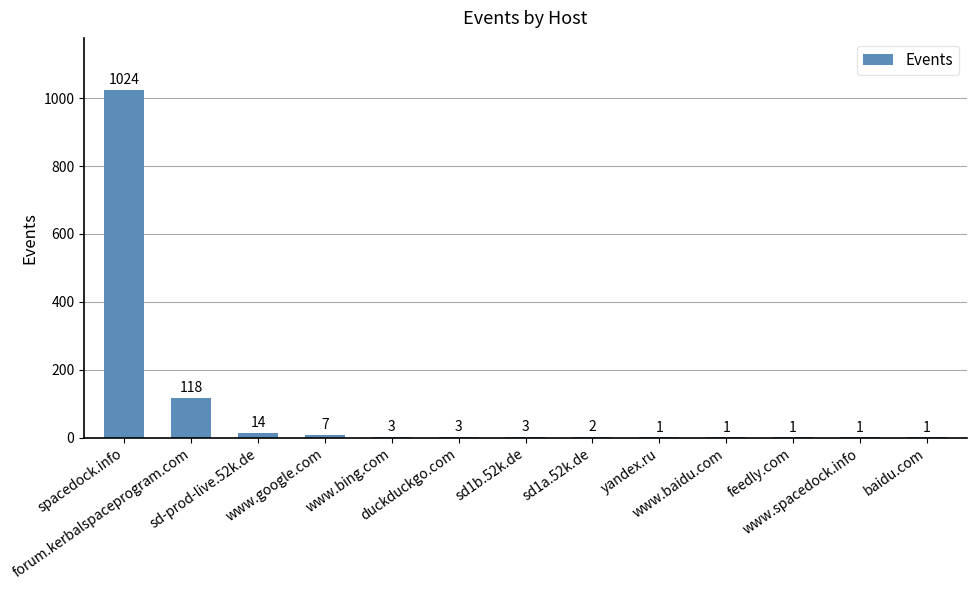

What is the maximum value shown in the chart?

1024